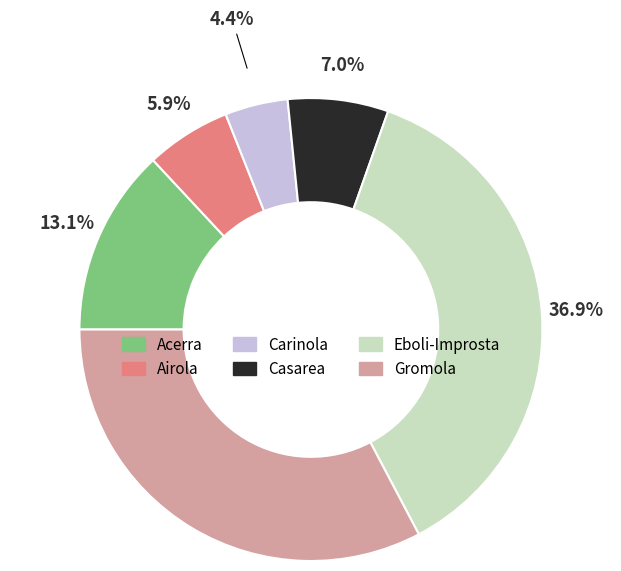

Is there any slice that represents more than half of the pie?

No